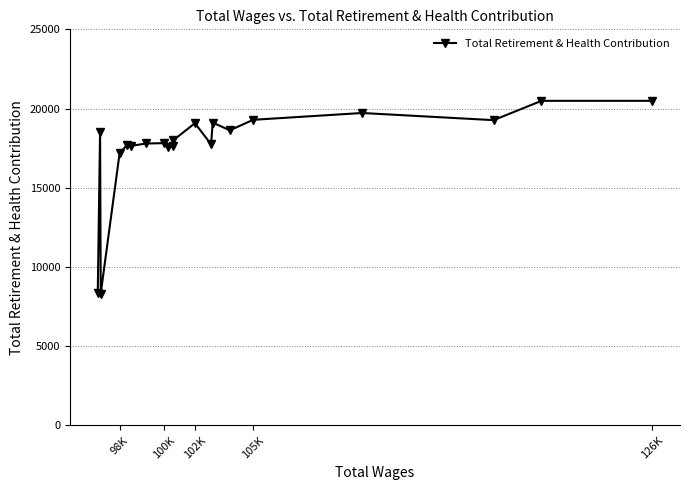

What is the difference between the maximum and minimum values?

12165